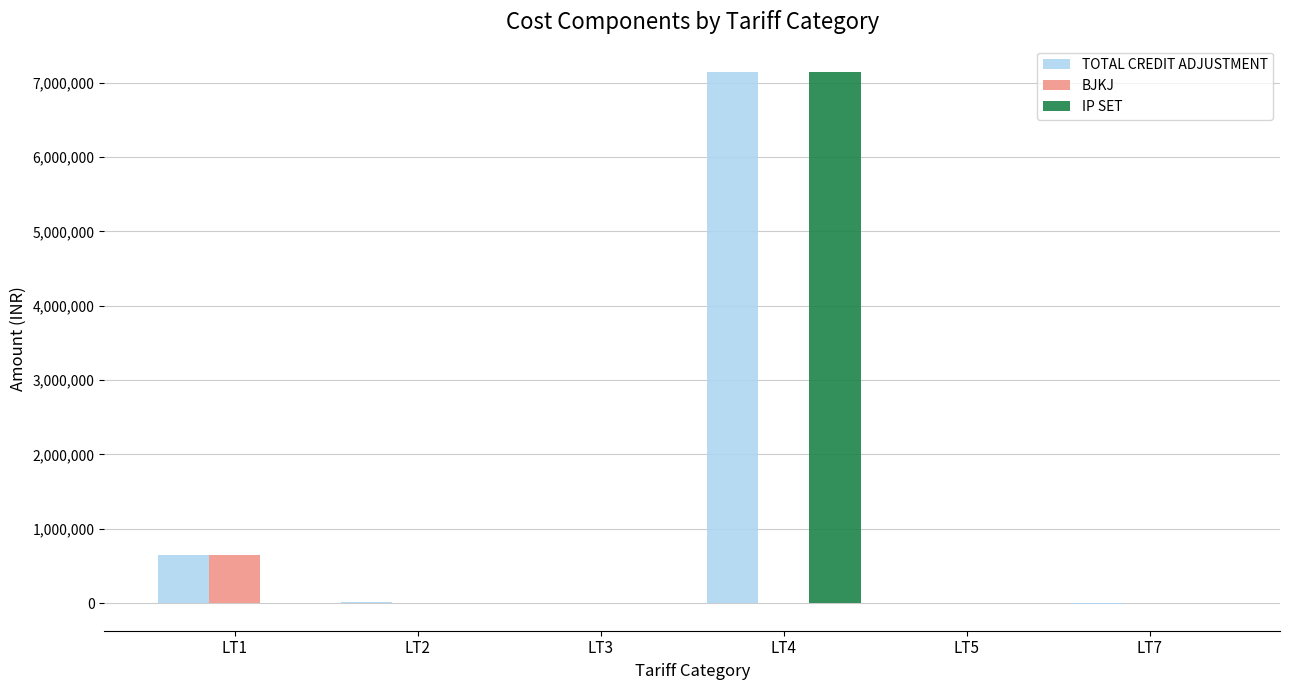

What is the average value of the IP SET series?

1190013.4